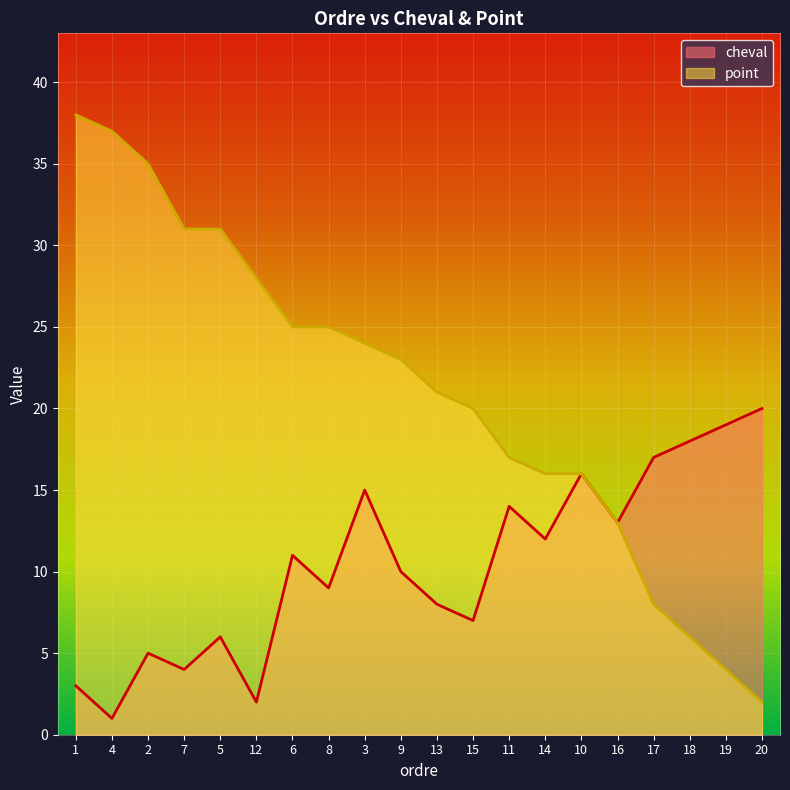

Read the point value at 3.

24